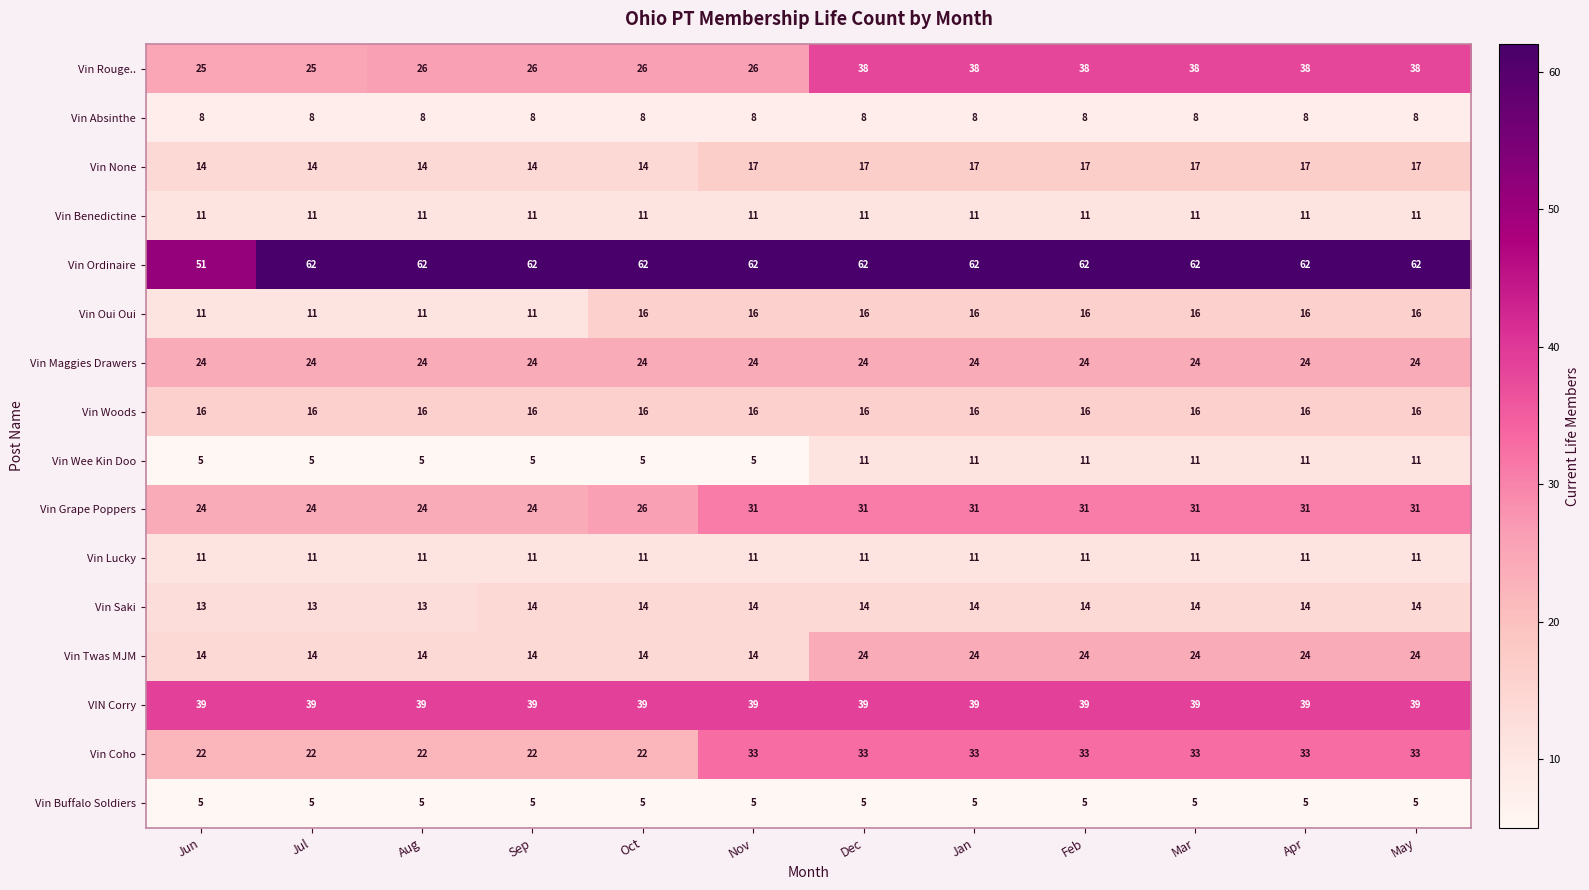

What is the difference between the highest and lowest values at Aug?

57